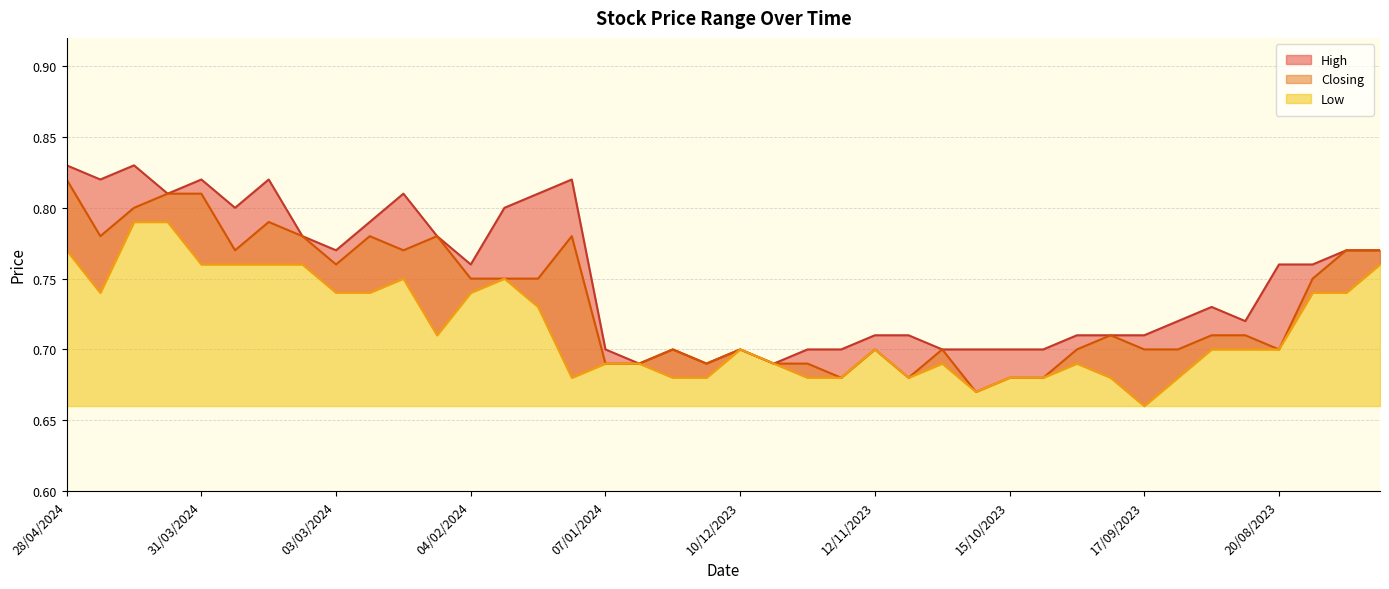

The Low series shows 1.2 at 18/02/2024. True or false?

False